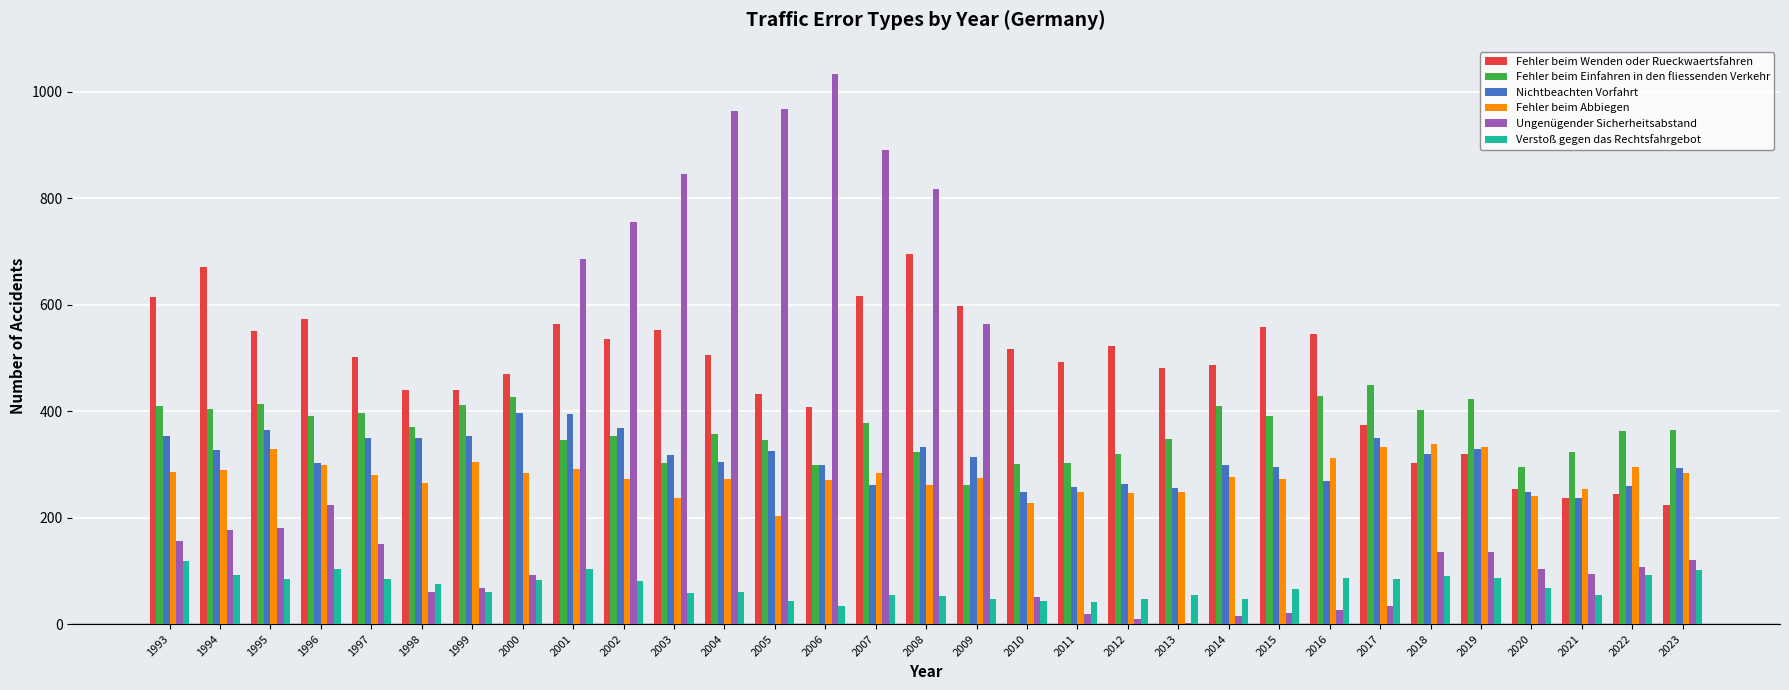

Are the bars horizontal?

No